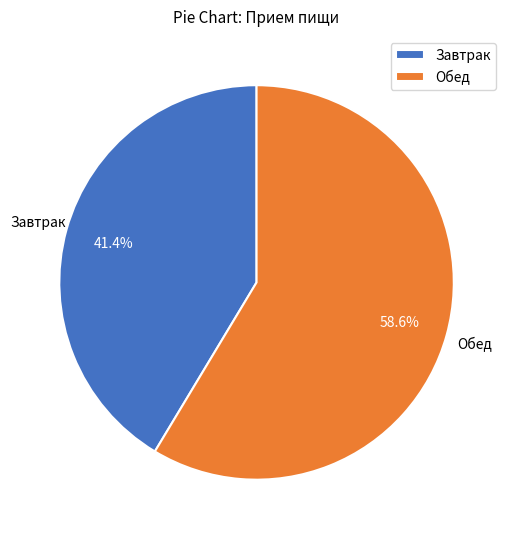

What is the ratio of the value at Обед to the value at Завтрак?

1.4